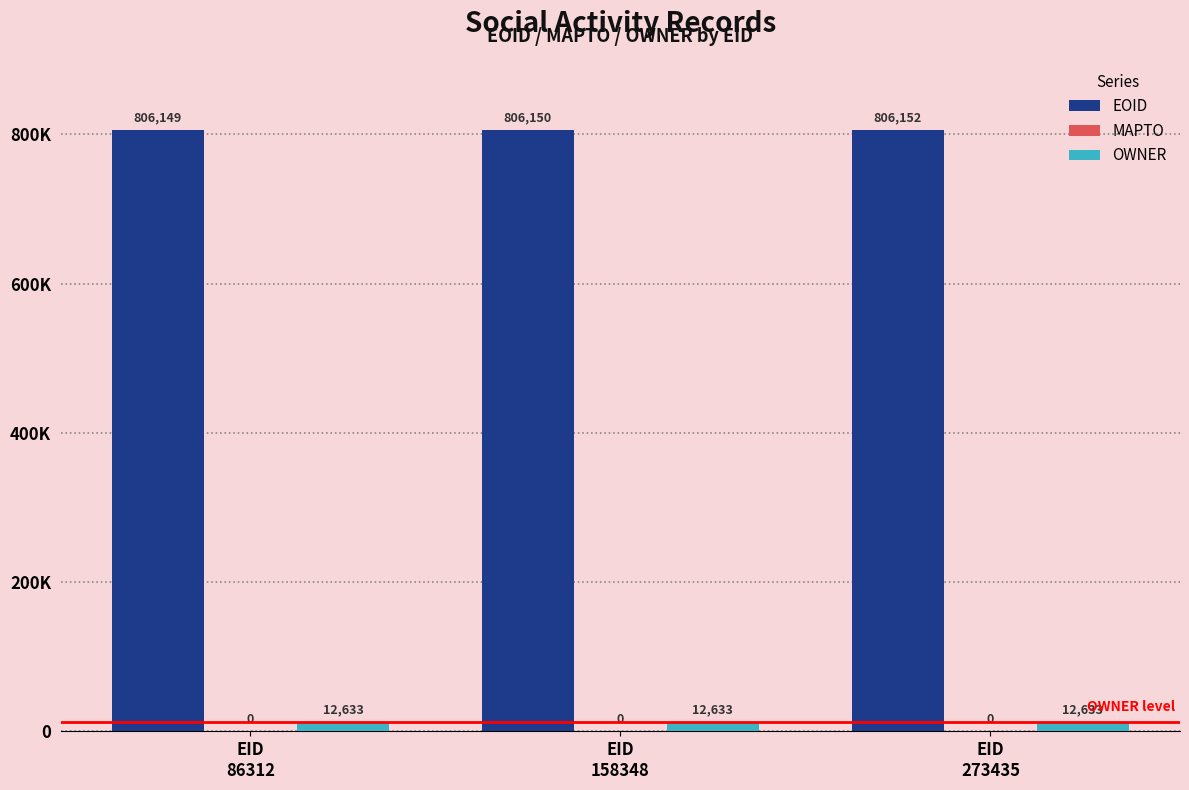

At which label does EOID reach its peak?

EID
273435